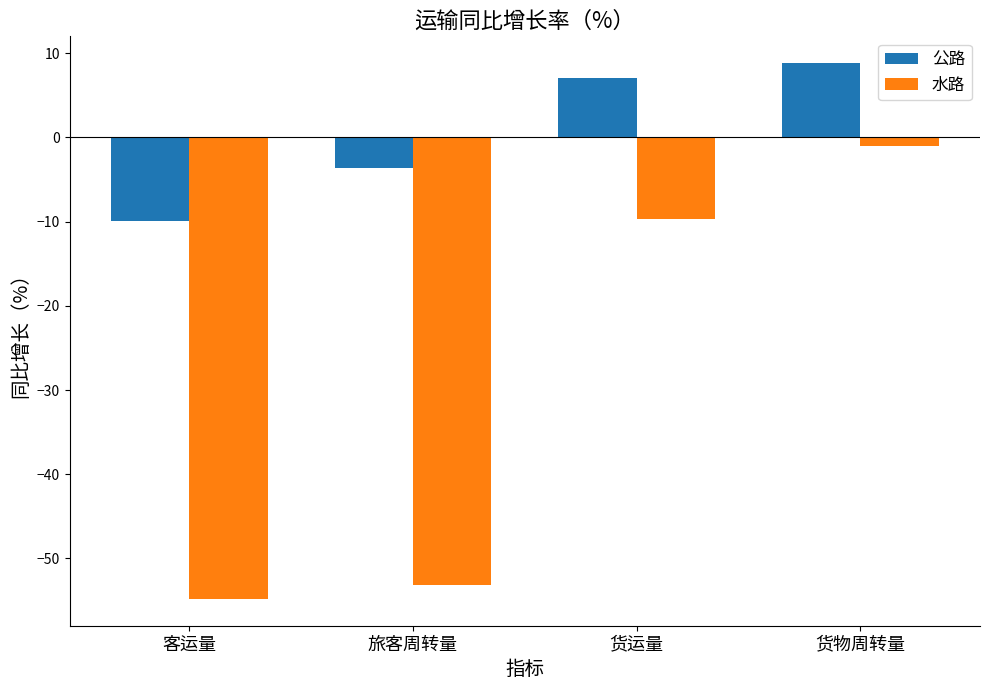

True or false: 水路 has a value of -1.1 at 货物周转量.

True